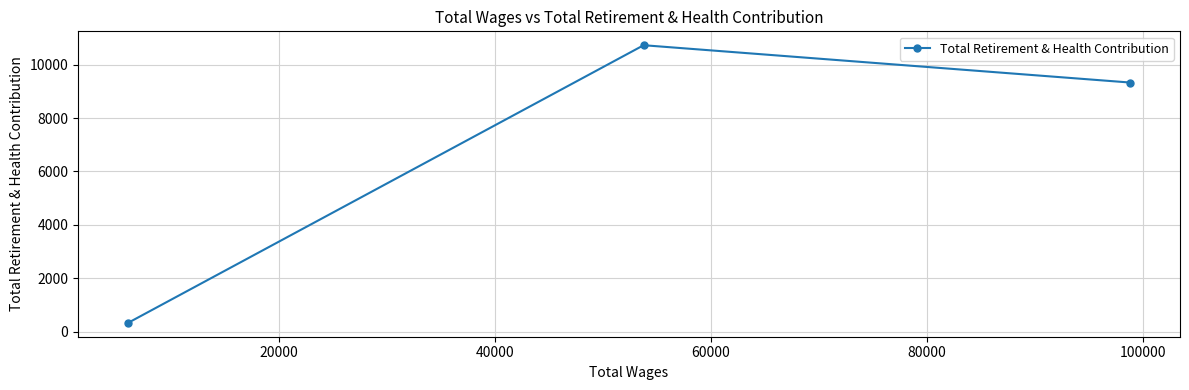

What is the value of the 3rd point from the left?

9331